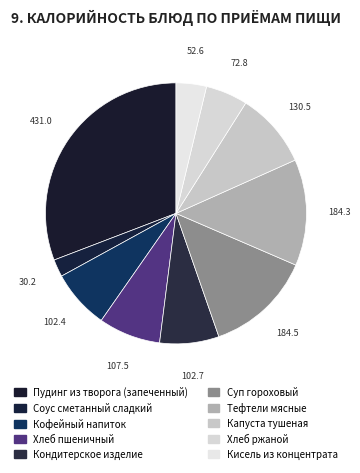

Rank the categories by value from highest to lowest.

Пудинг из творога (запеченный), Суп гороховый, Тефтели мясные, Капуста тушеная, Хлеб пшеничный, Кондитерское изделие, Кофейный напиток, Хлеб ржаной, Кисель из концентрата, Соус сметанный сладкий